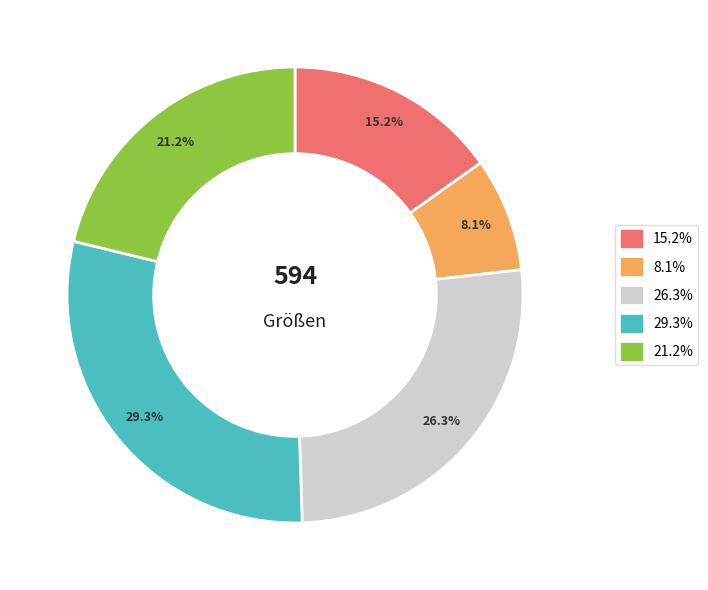

Is there any slice that represents more than half of the pie?

No